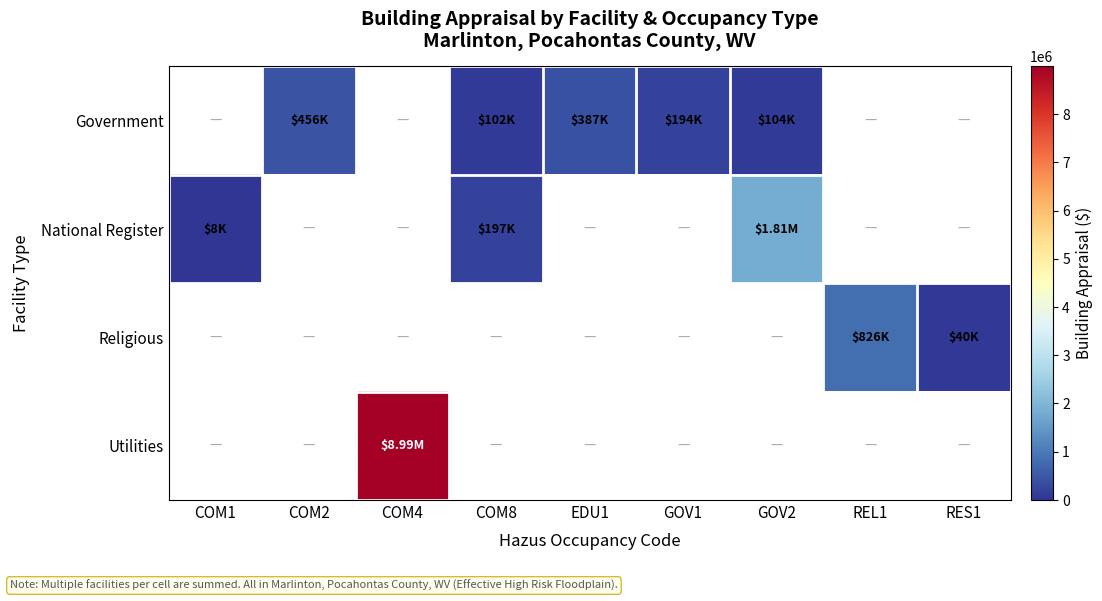

Is the value of row_0 at GOV1 greater than the value of row_2 at RES1?

Yes